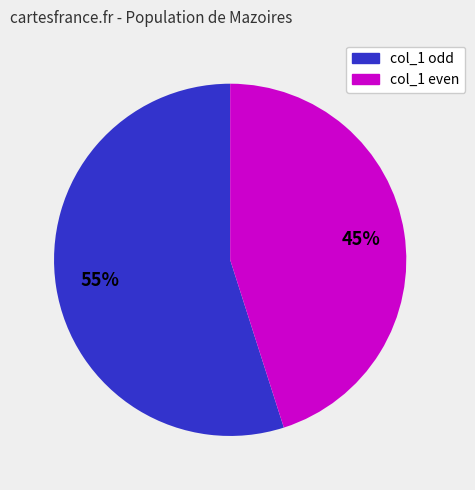

Is there any slice that represents more than half of the pie?

Yes